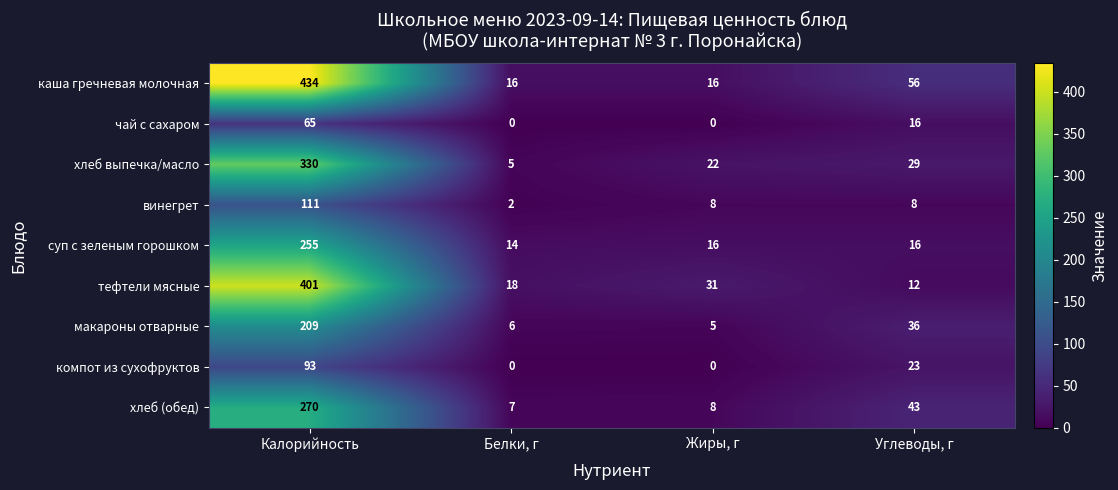

Which label corresponds to the largest value in the chart?

Калорийность